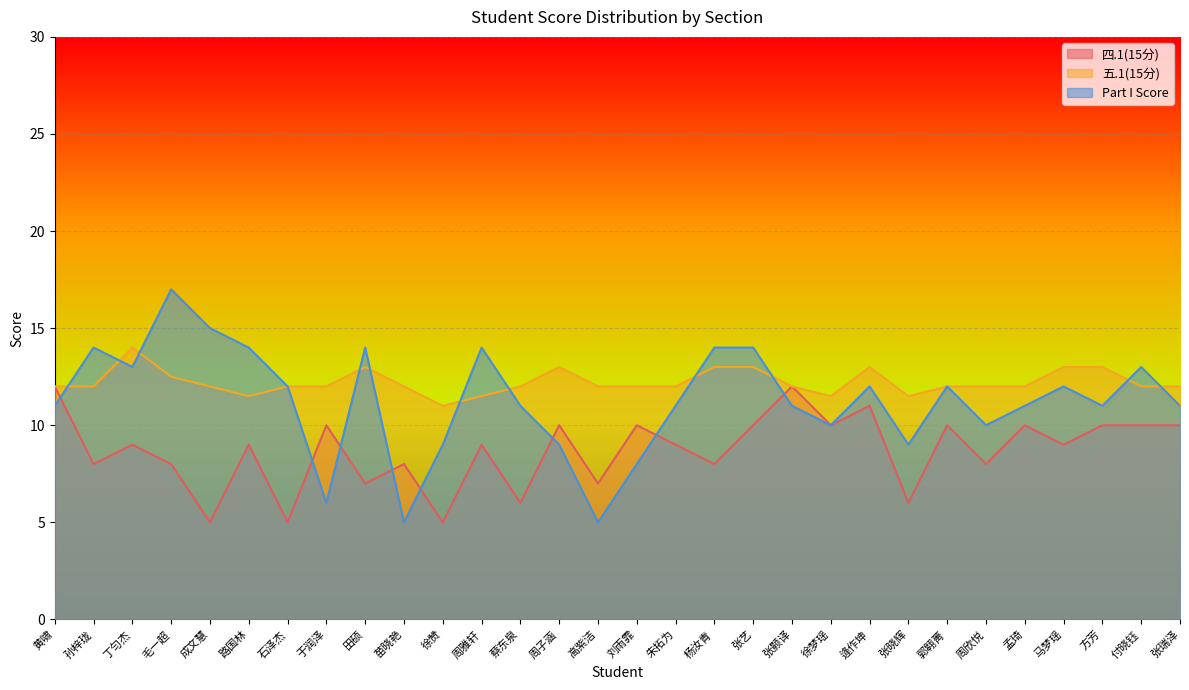

Which has a higher value, 孟琦 or 朱拓为?

孟琦